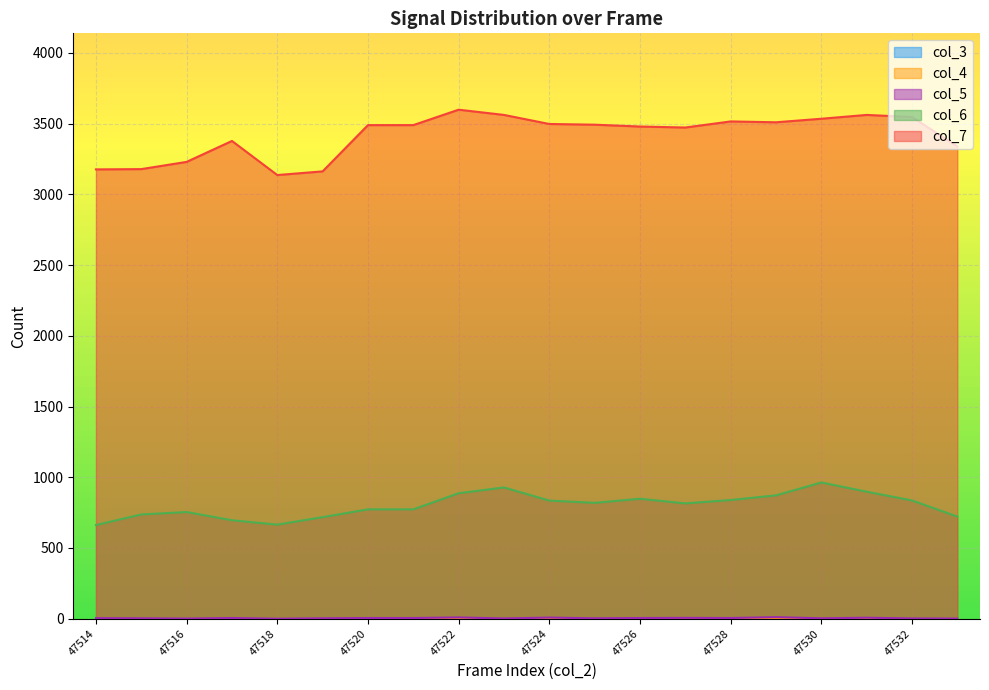

How many interior local valleys does the col_7 series have?

3